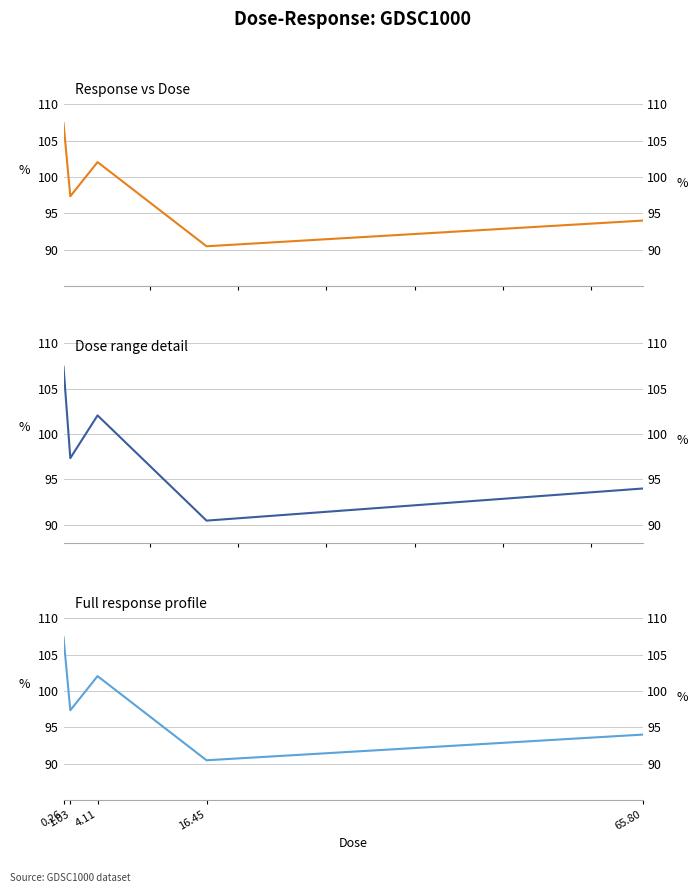

What is the ratio of the value at 16.45 to the value at 4.11?

0.9